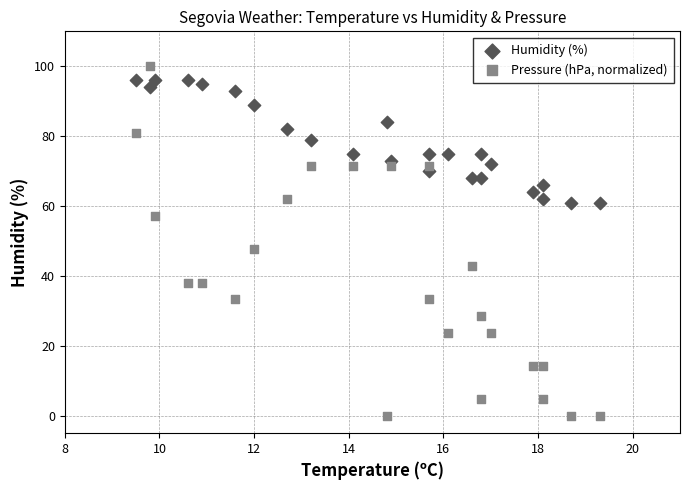

What are all the series names shown in the legend?

Humidity (%), Pressure (hPa, normalized)